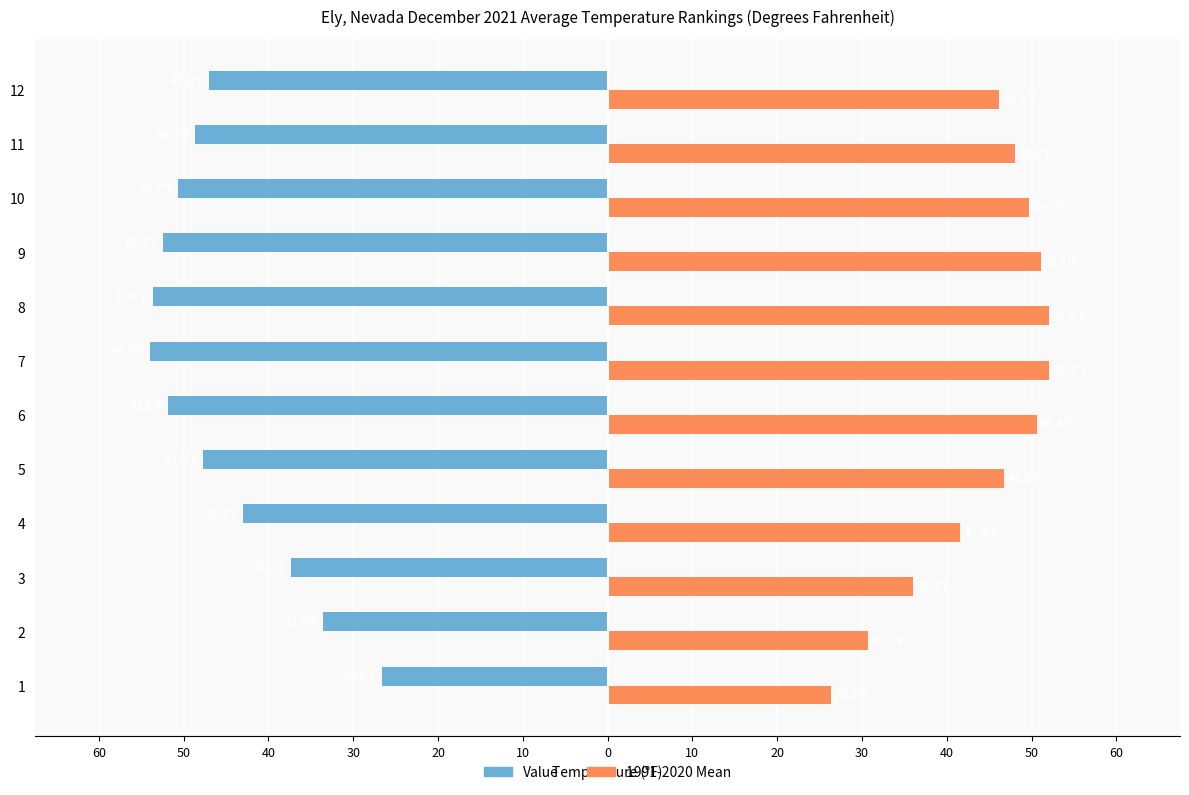

What is the value of the 1991-2020 Mean bar at the 4th from the left?

41.6